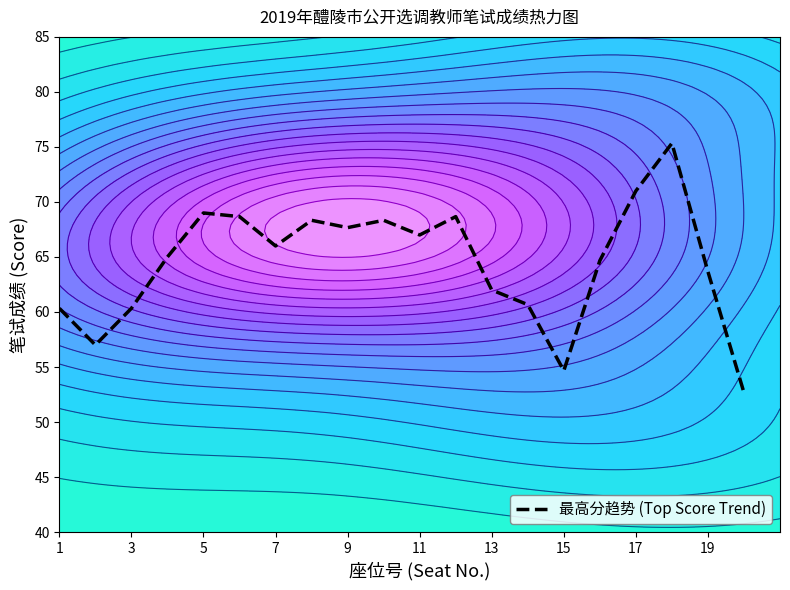

Count the number of data series in this chart.

1